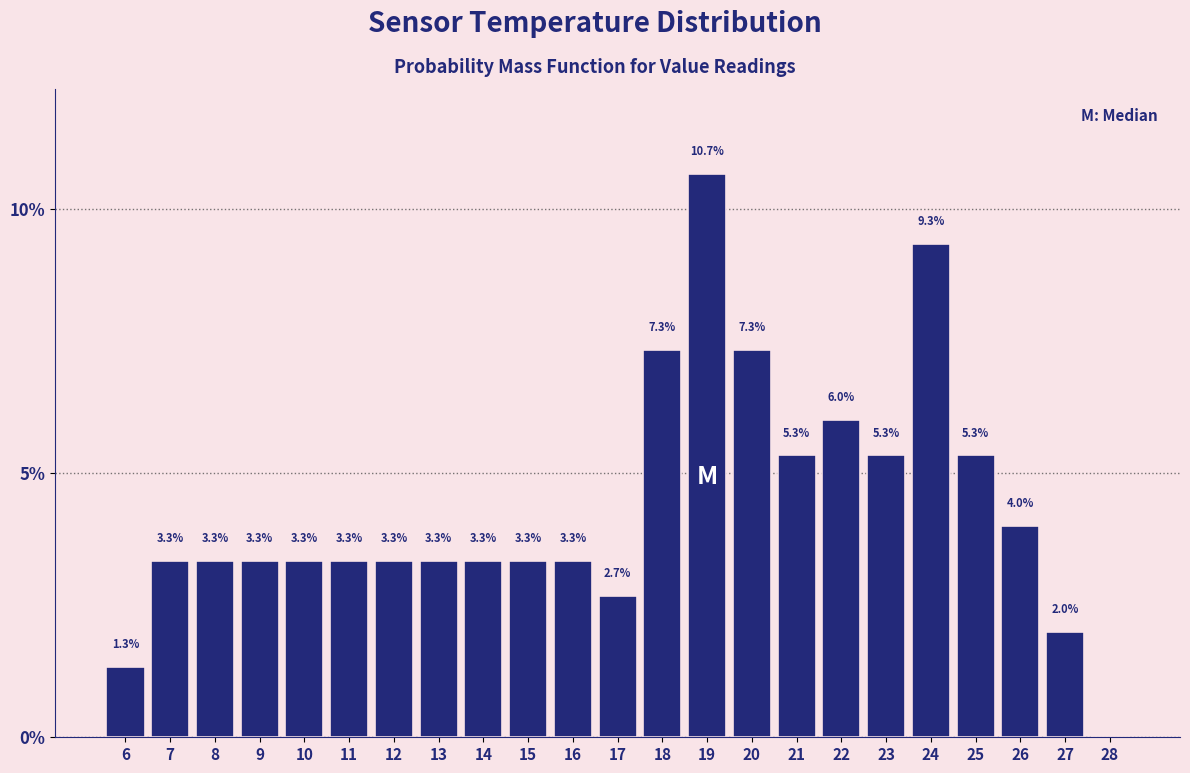

Reading left to right, what are all the values shown in this chart?

6=1.3	7=3.3	8=3.3	9=3.3	10=3.3	11=3.3	12=3.3	13=3.3	14=3.3	15=3.3	16=3.3	17=2.7	18=7.3	19=10.7	20=7.3	21=5.3	22=6.0	23=5.3	24=9.3	25=5.3	26=4.0	27=2.0	28=0.0